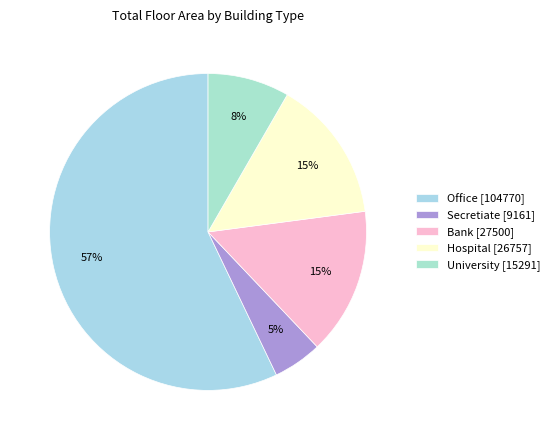

How many segments does this pie chart have?

5